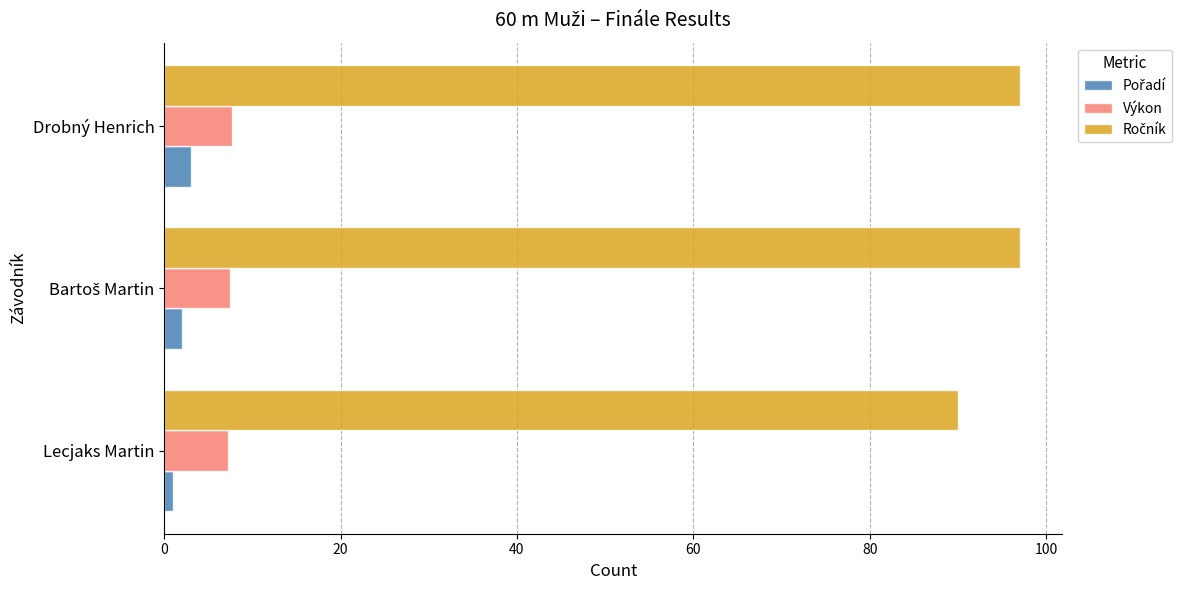

What is the lowest value of the Výkon series?

7.2